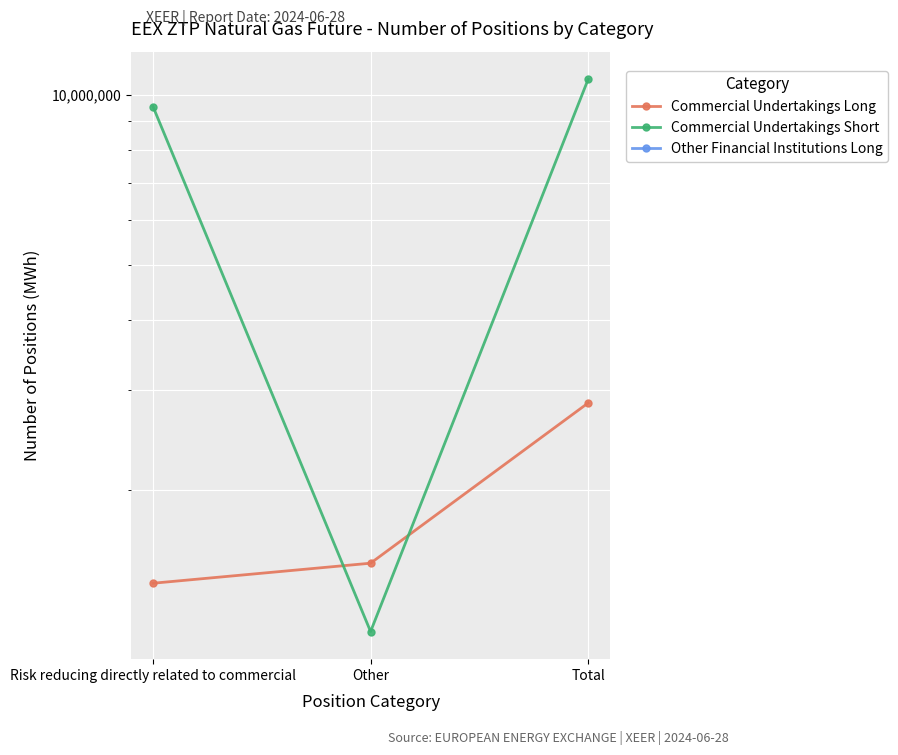

At which label does Commercial Undertakings Long reach its minimum?

Risk reducing directly related to commercial